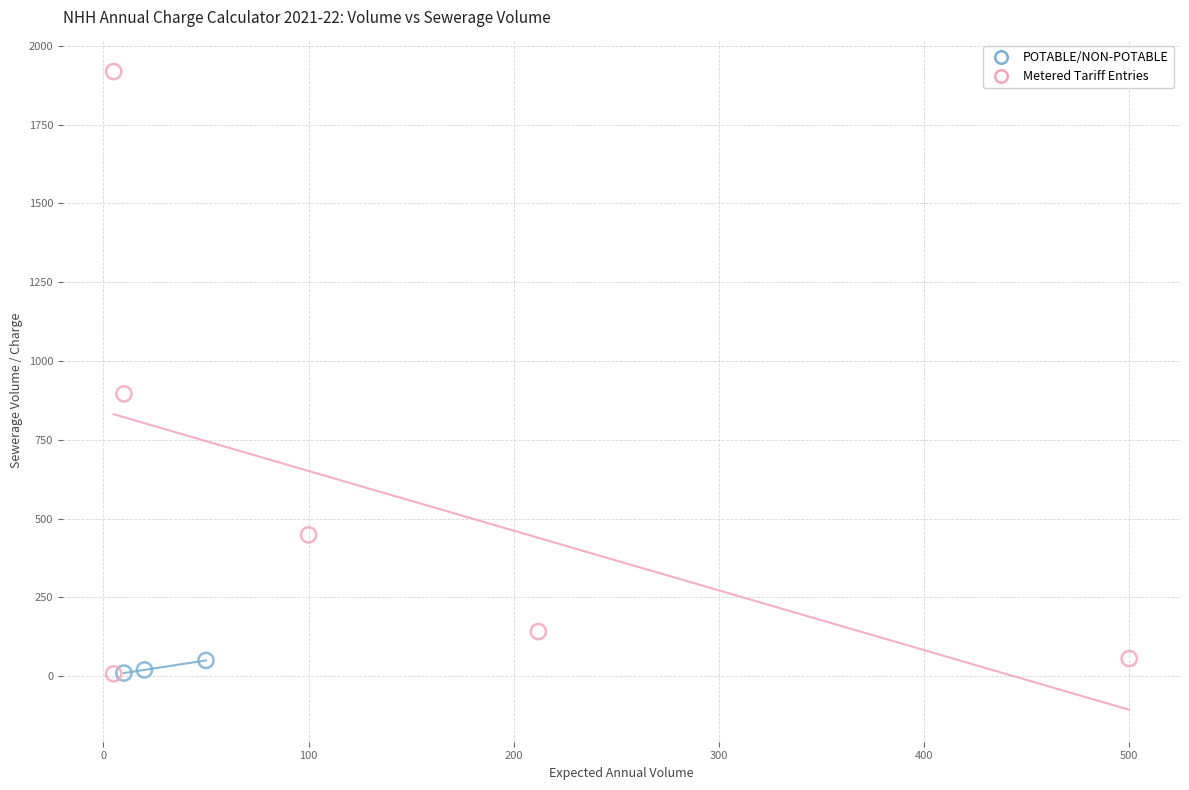

Which series reaches the maximum Y coordinate?

Metered Tariff Entries